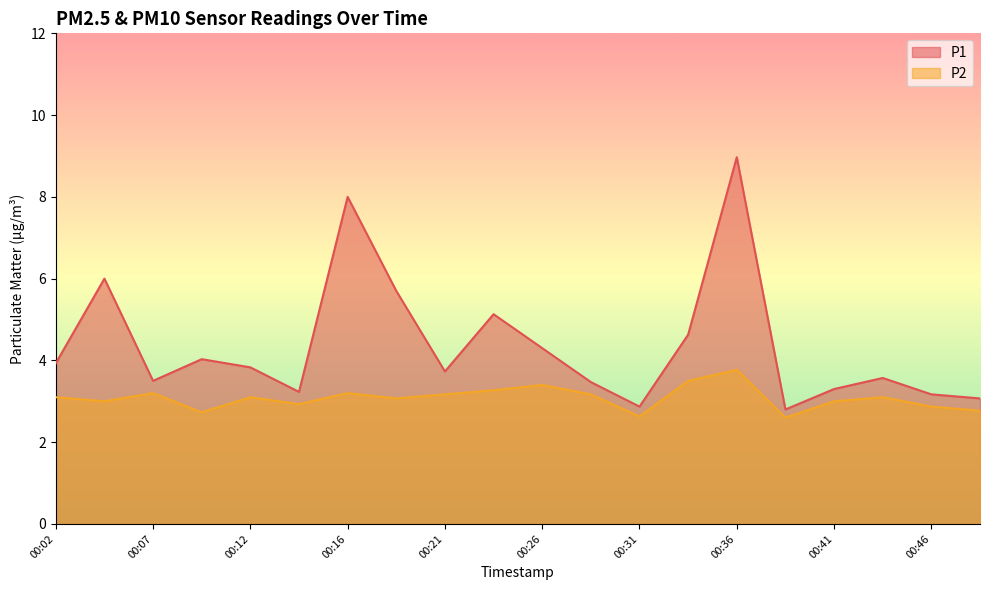

True or false: P1 and P2 intersect in this chart.

False